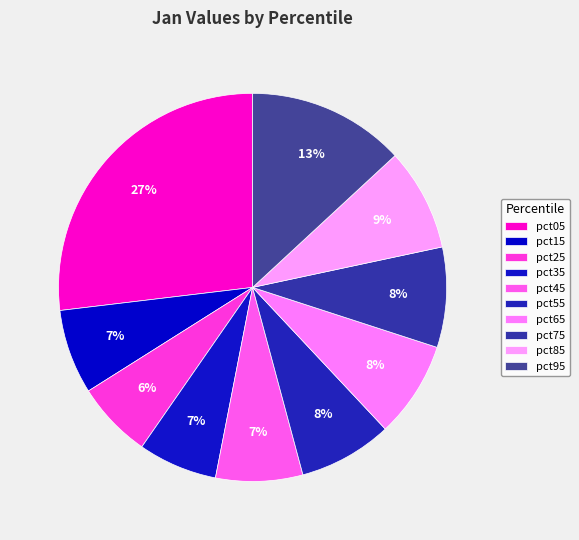

Rank the categories by value from lowest to highest.

pct25, pct35, pct15, pct45, pct55, pct65, pct75, pct85, pct95, pct05